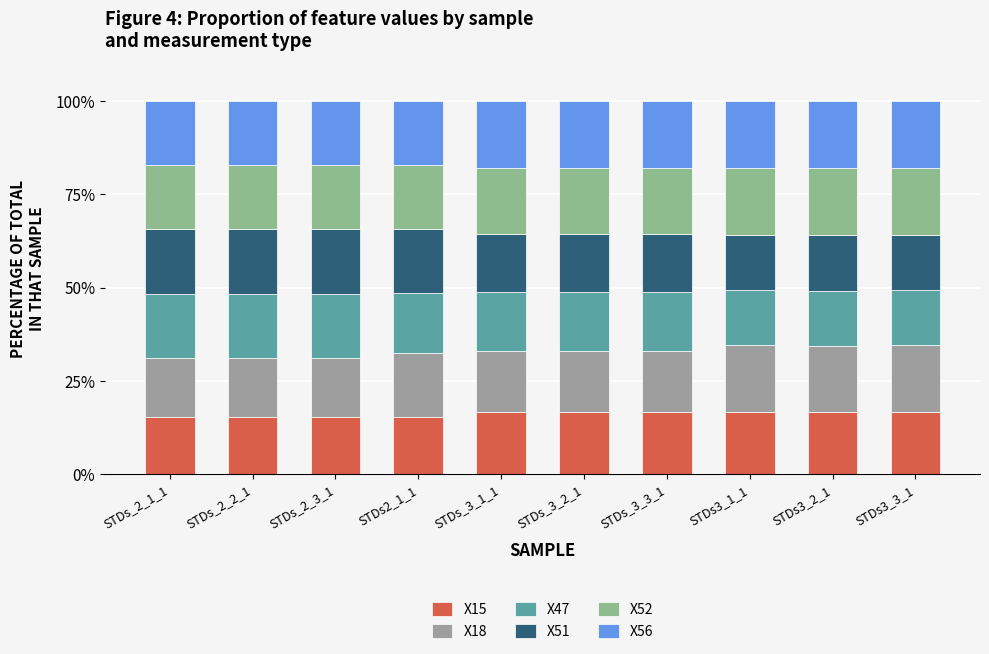

The X15 series shows 16.7 at STDs3_1_1. True or false?

True